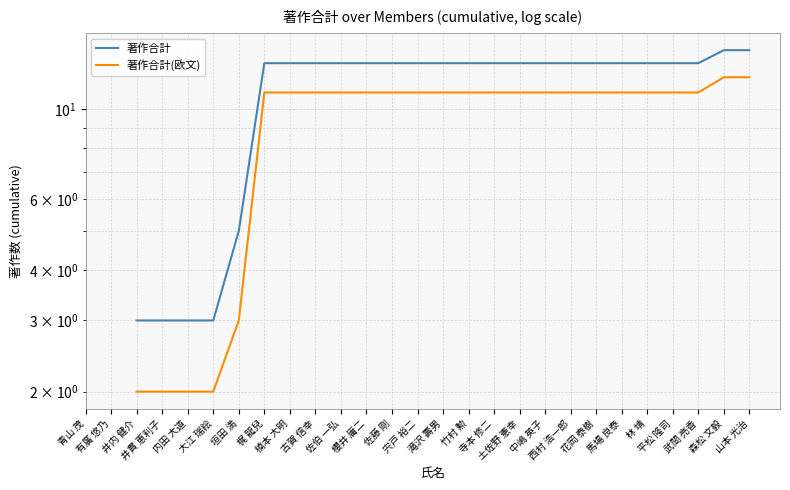

True or false: 著作合計(欧文) and 著作合計 cross at least once.

False